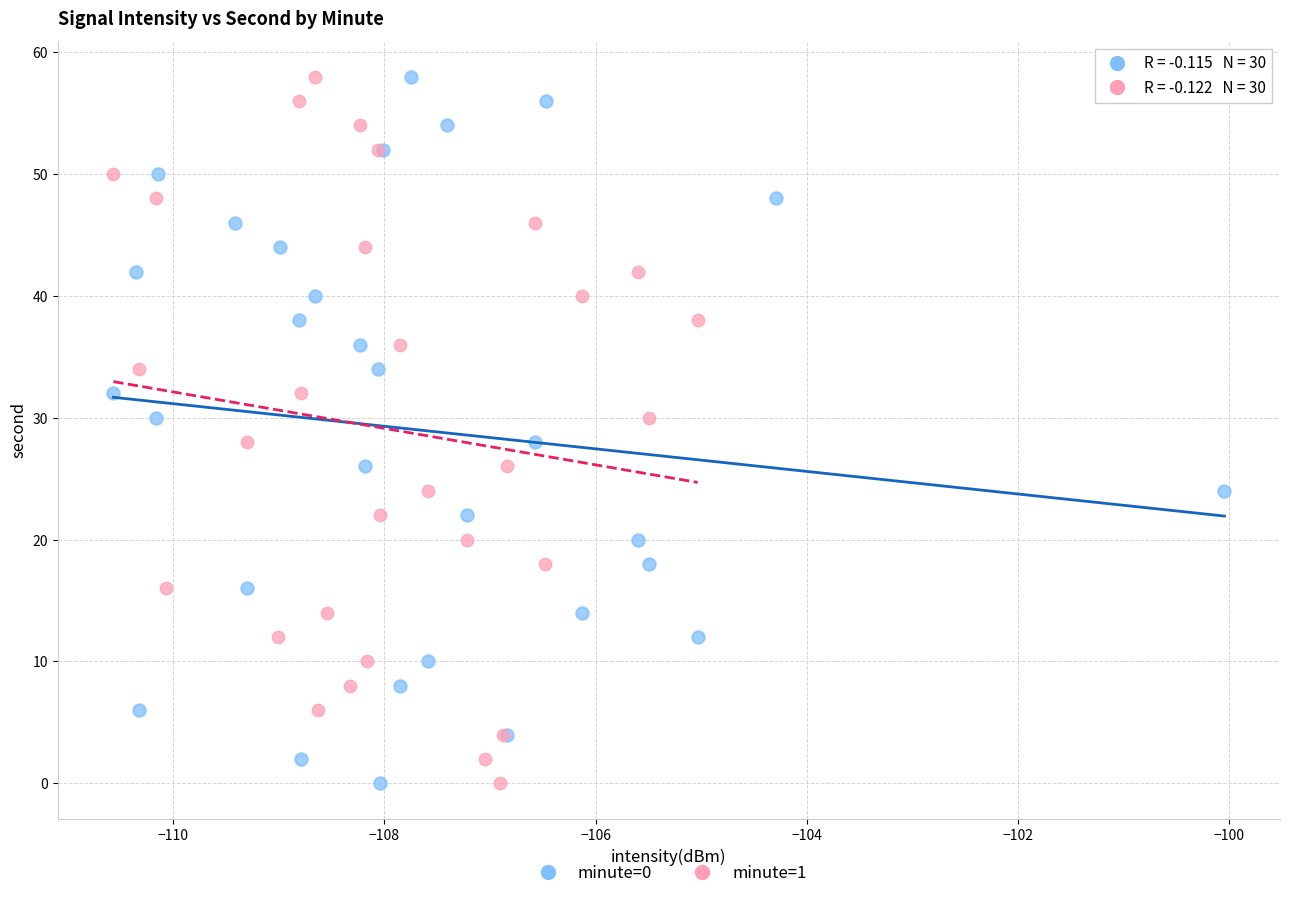

What are all the series names shown in the legend?

minute=0, minute=1